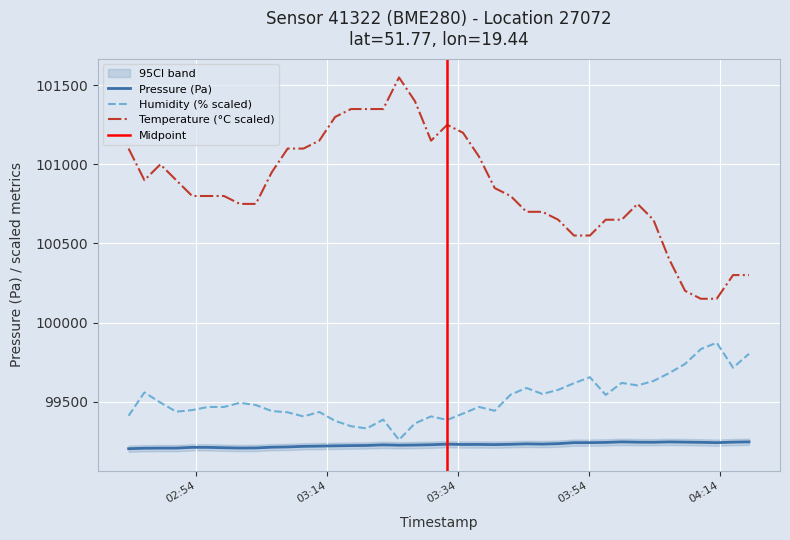

What is the difference between the pressure values at 2023-04-27T04:03:51 and 2023-04-27T03:42:02?

12.9